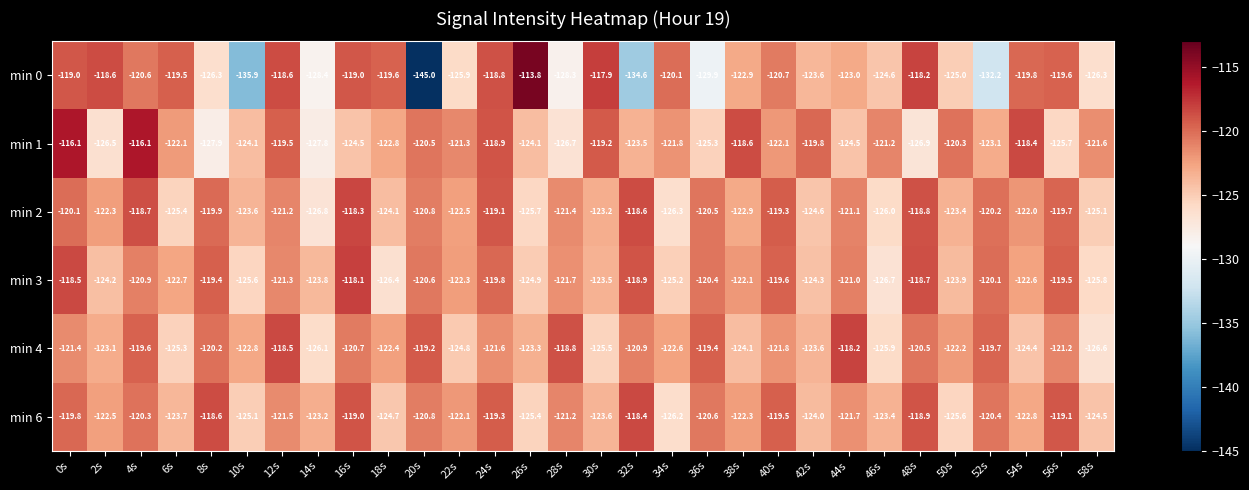

What is the sum of all min 2 values?

-3661.6